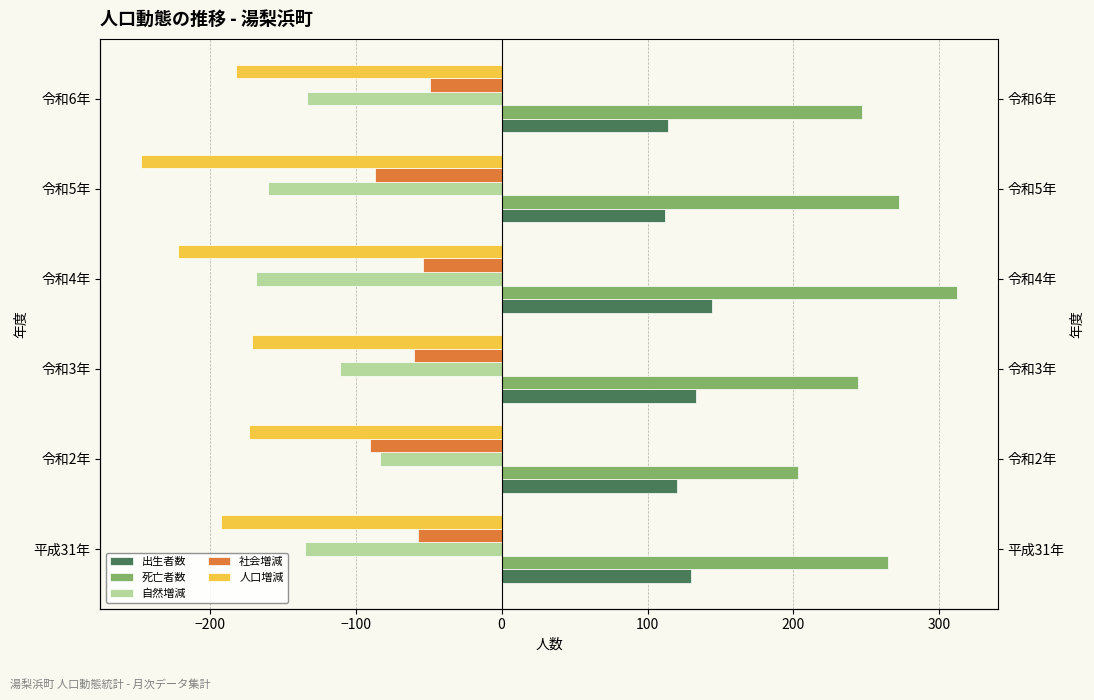

Count the number of categories in the chart.

6